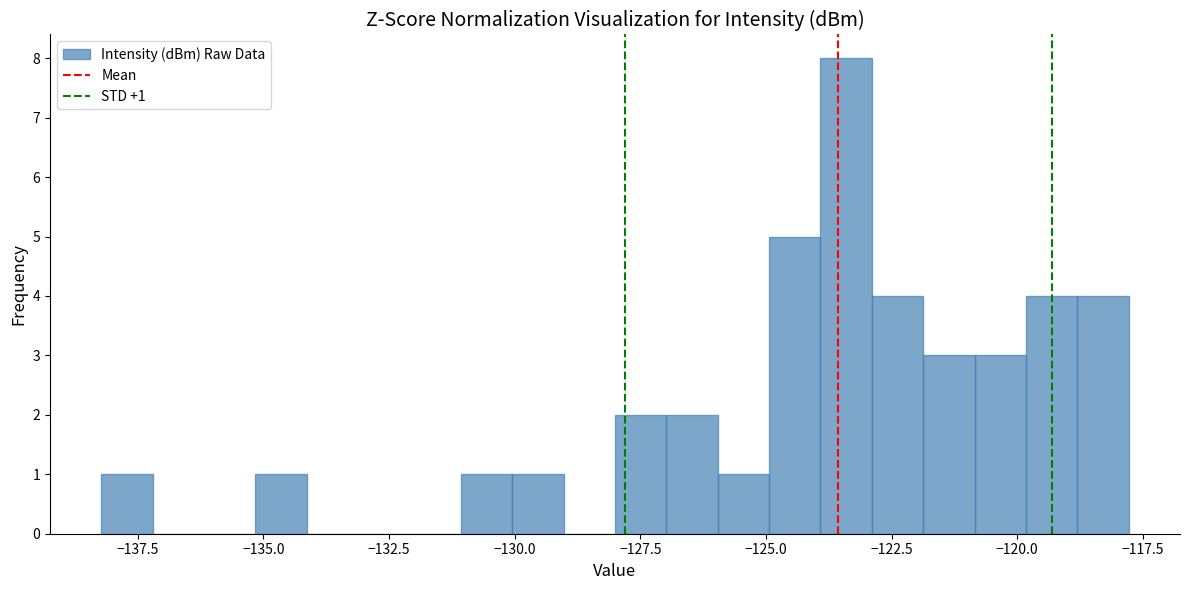

Read against the x-axis, roughly where is the centre of the tallest bar?

-123.5